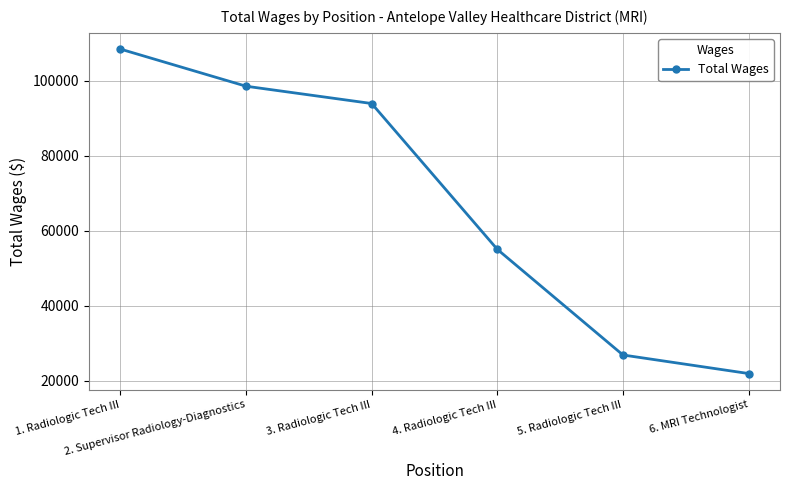

List the labels in order of value, smallest first.

6. MRI Technologist, 5. Radiologic Tech III, 4. Radiologic Tech III, 3. Radiologic Tech III, 2. Supervisor Radiology-Diagnostics, 1. Radiologic Tech III